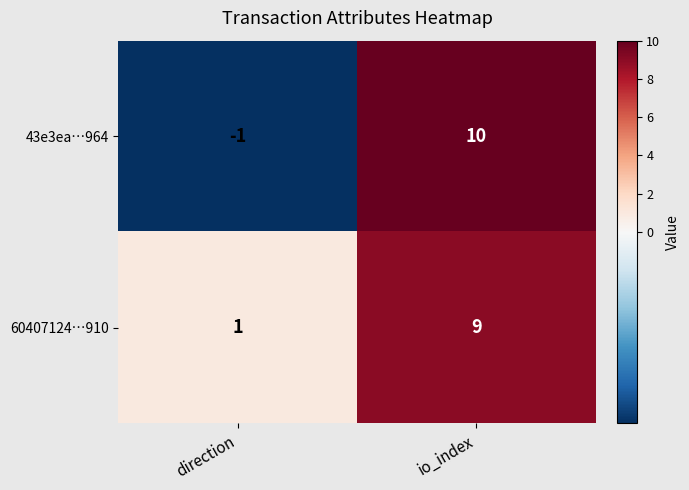

At io_index, list the series in order from largest to smallest.

43e3ea…964, 60407124…910